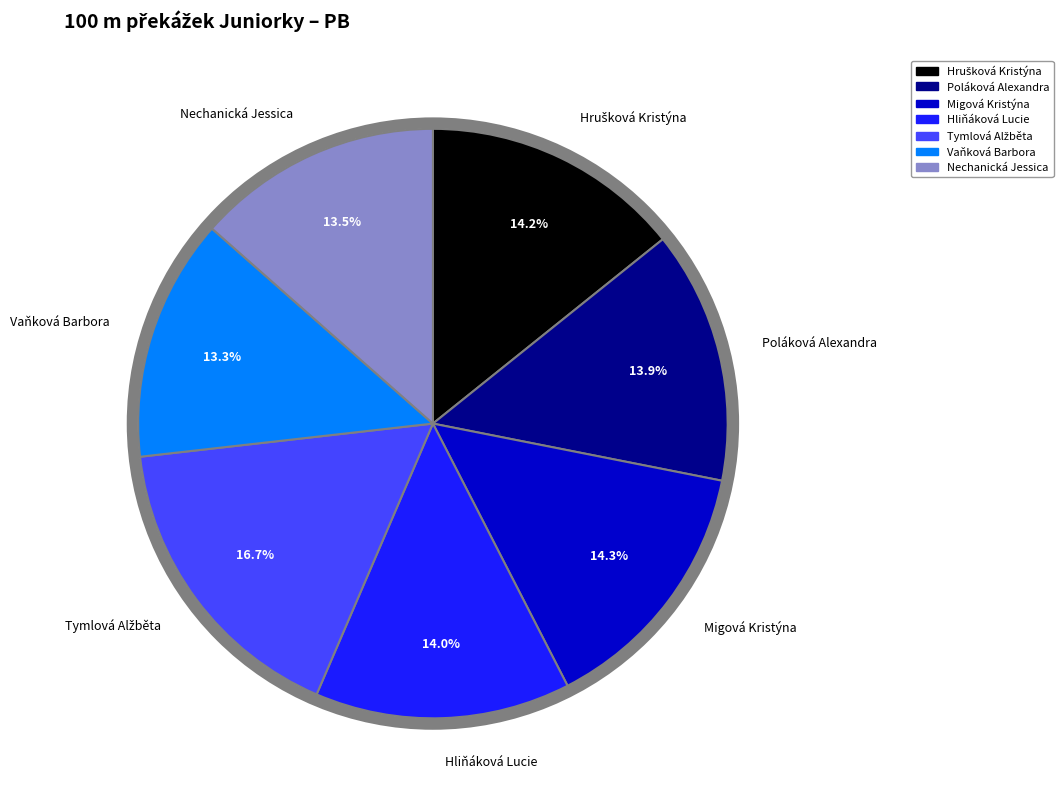

Is there any slice that represents more than half of the pie?

No